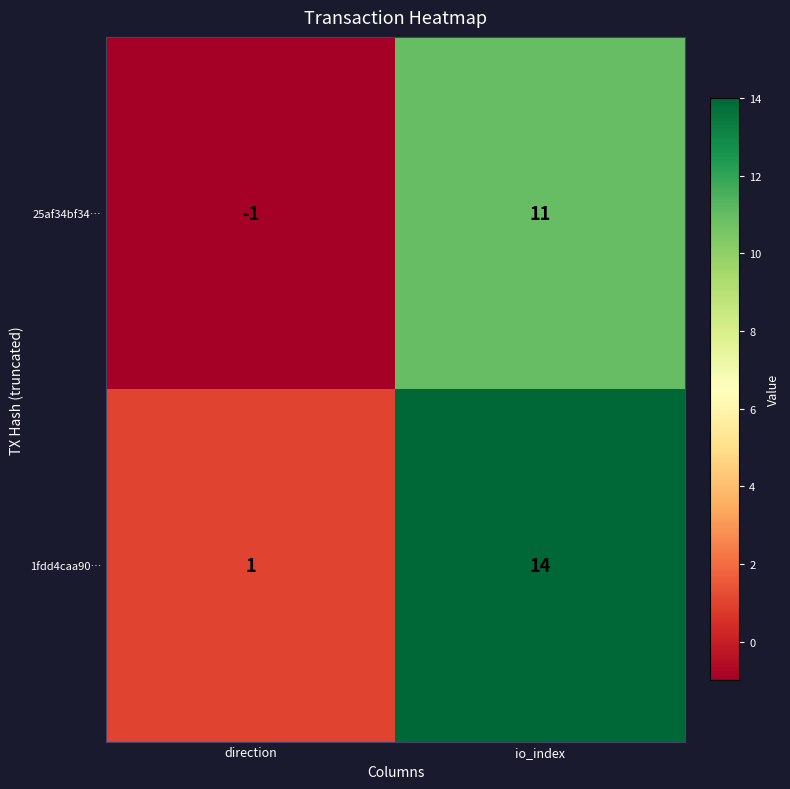

Reading left to right, transcribe all the data shown in this chart.

25af34bf34…: direction=-1	io_index=11
1fdd4caa90…: direction=1	io_index=14